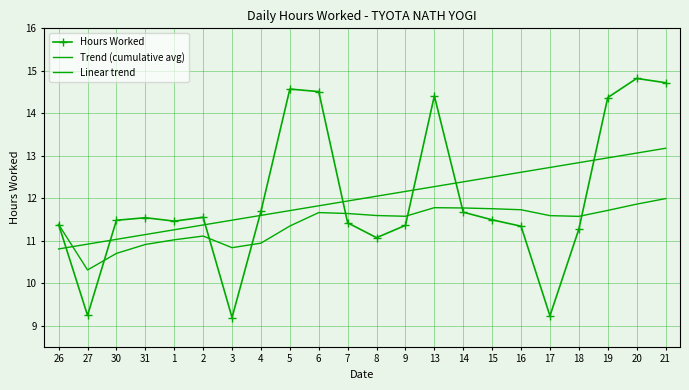

Where does the Trend (cumulative avg) series first go above 11?

26